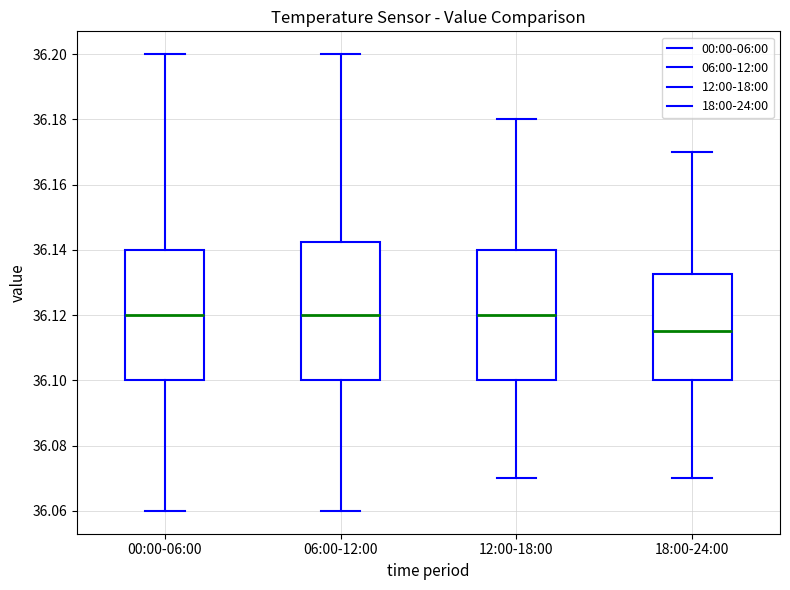

Reading left to right, read every box against the y-axis: the position of its median line, the range the box covers, and the ends of its whiskers. The values are not printed on the chart, so give them approximately, as read against the axis.

00:00-06:00: median 36.120, box 36.100 to 36.140, whiskers 36.060 to 36.200
06:00-12:00: median 36.120, box 36.100 to 36.142, whiskers 36.060 to 36.200
12:00-18:00: median 36.120, box 36.100 to 36.140, whiskers 36.070 to 36.180
18:00-24:00: median 36.116, box 36.100 to 36.132, whiskers 36.070 to 36.170